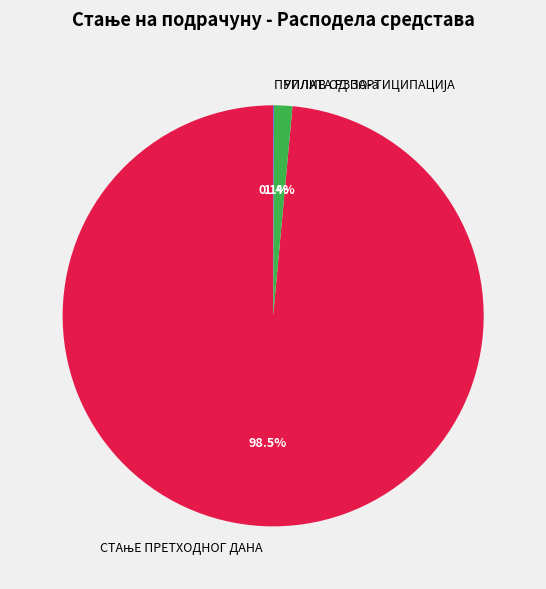

What percentage is NOT represented by УПЛАТА РЗЗО-а?

98.6%